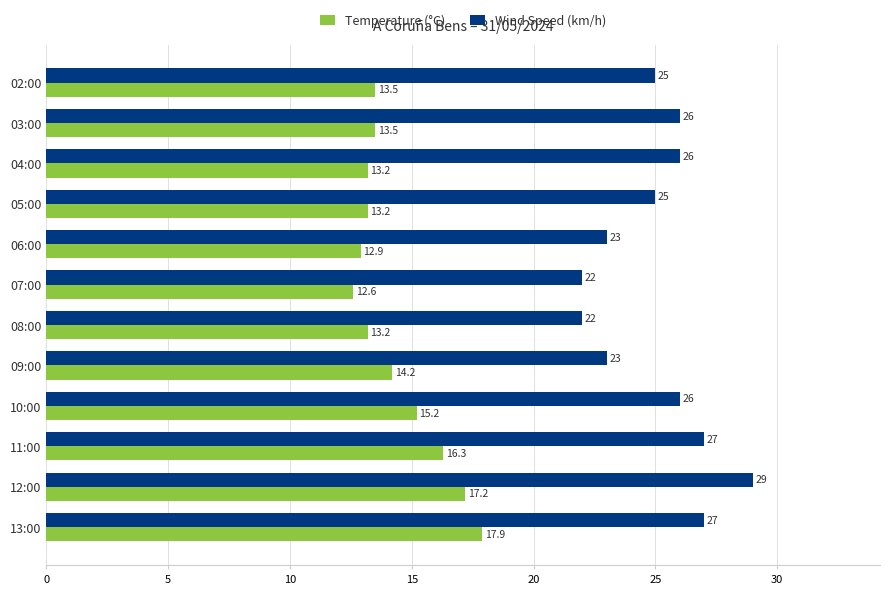

What is the maximum value for Wind Speed (km/h)?

29.0